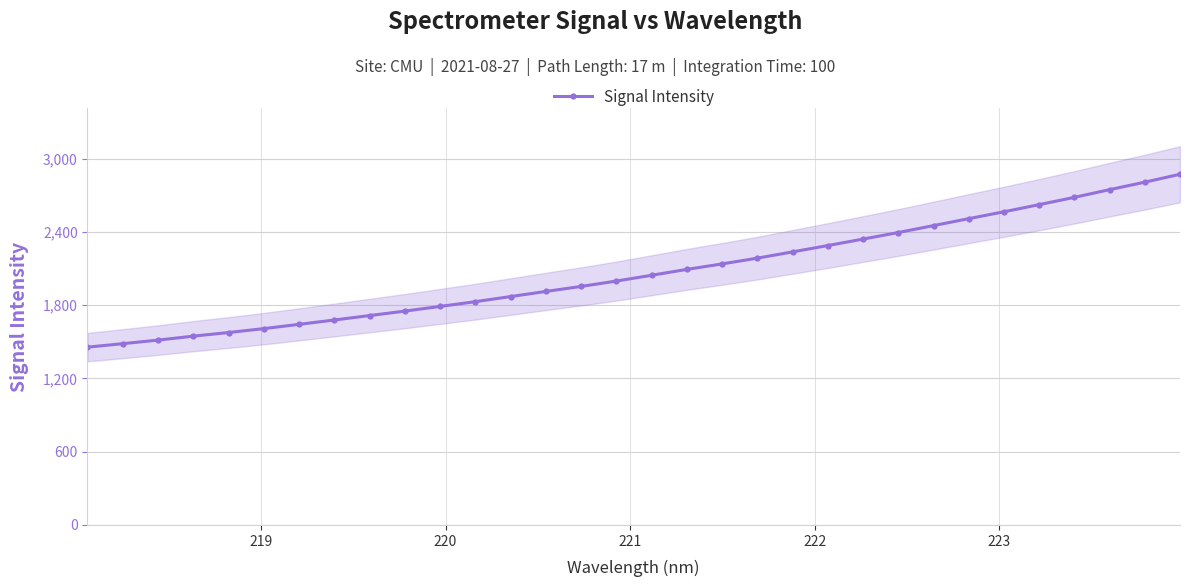

How many values in the Signal Intensity series exceed 2044?

16